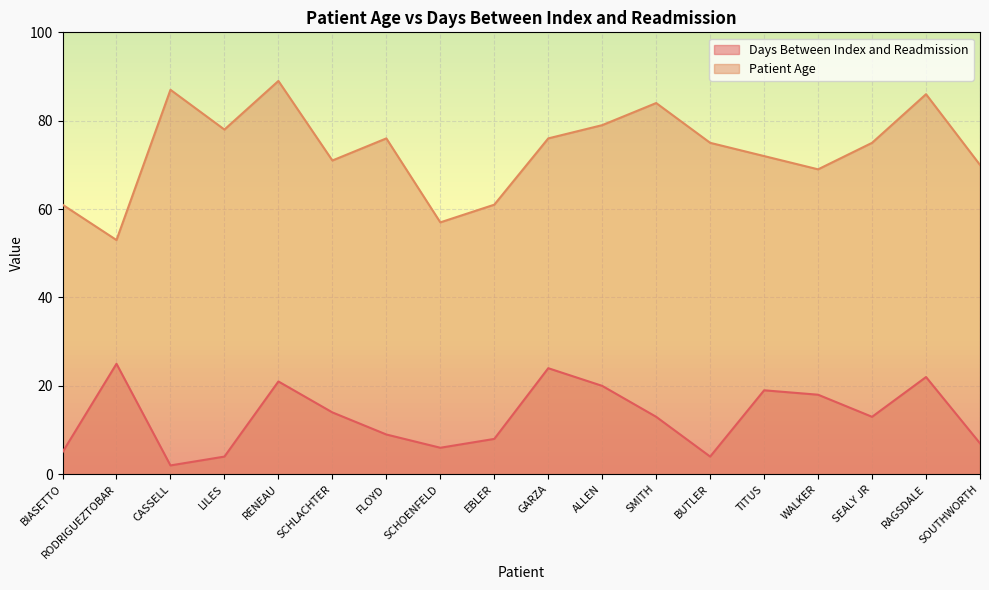

Which series has the widest spread of values?

Patient Age